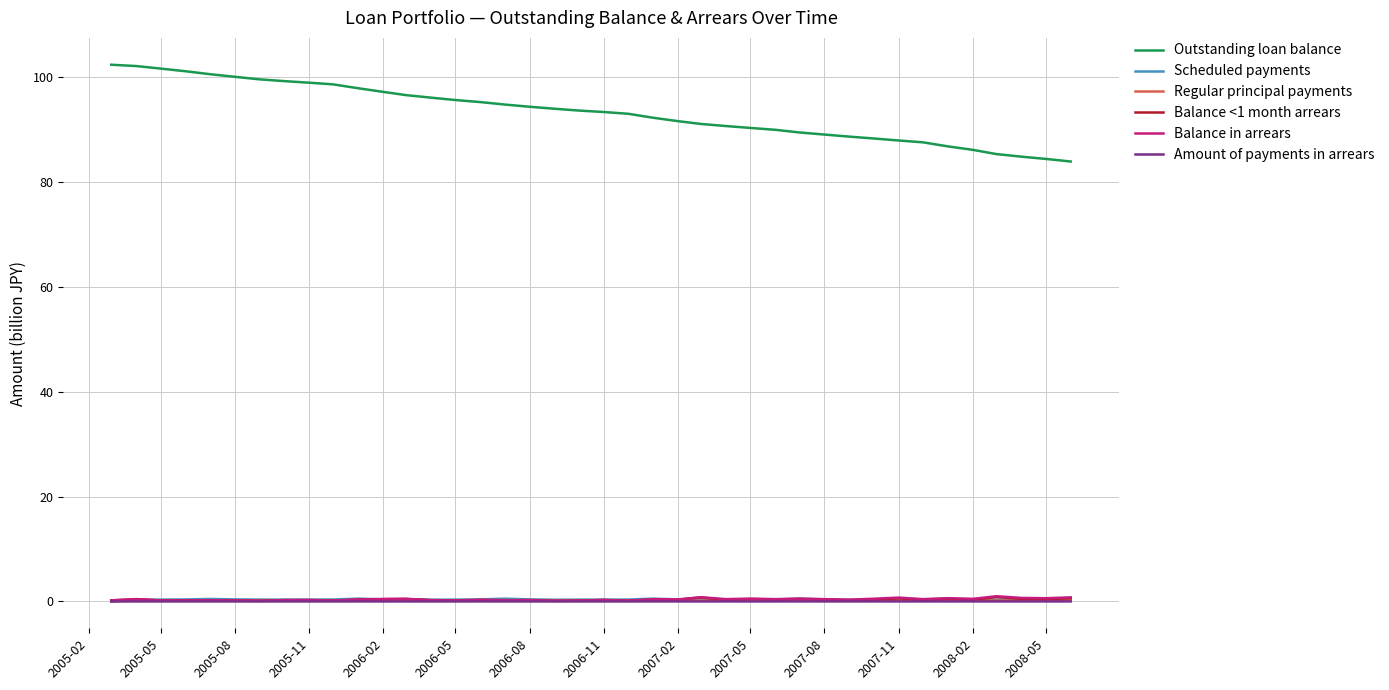

Which series has the largest range (max minus min)?

Outstanding loan balance